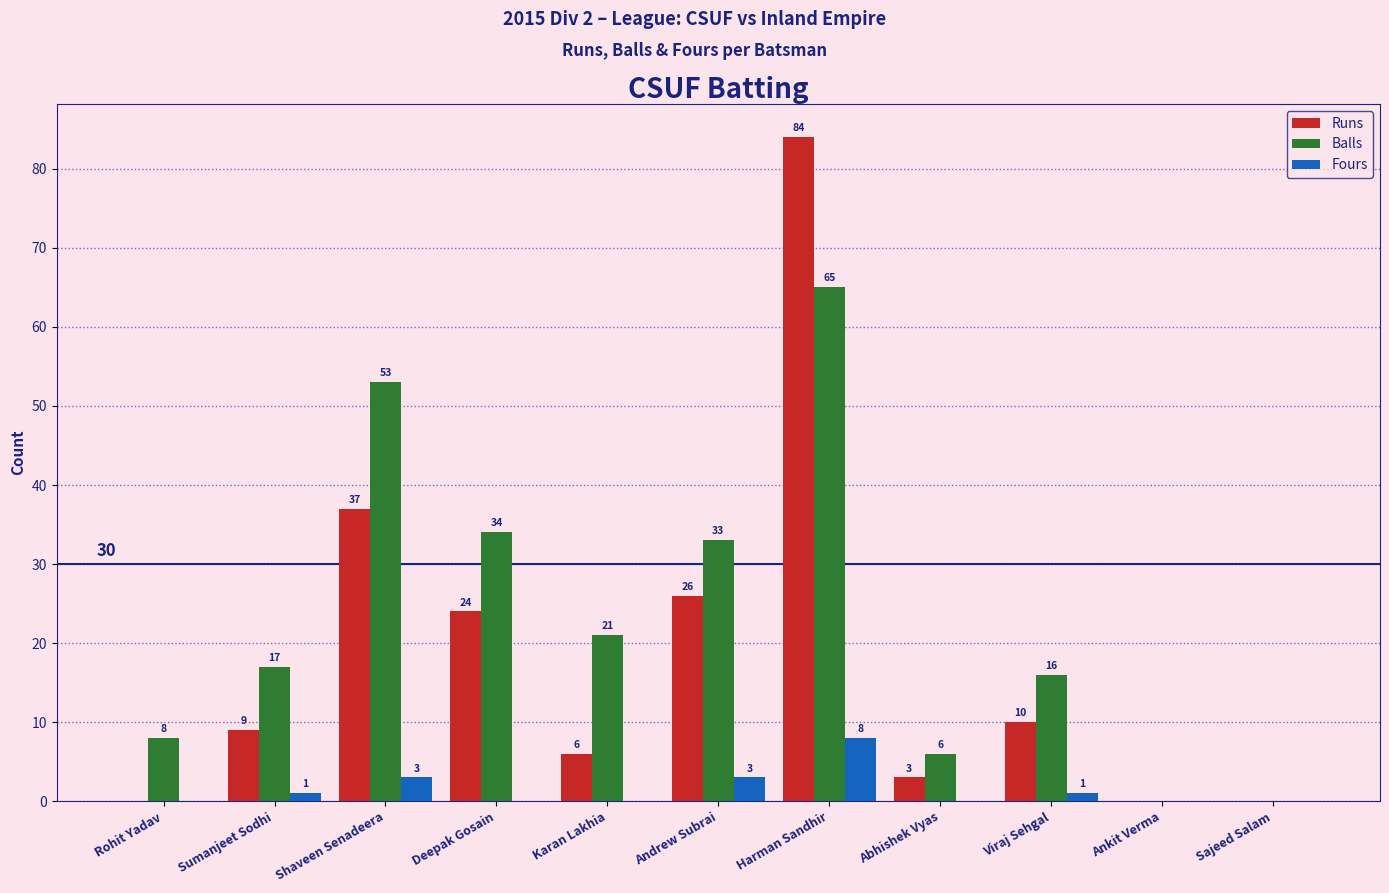

What is the total value across all series at Harman Sandhir?

157